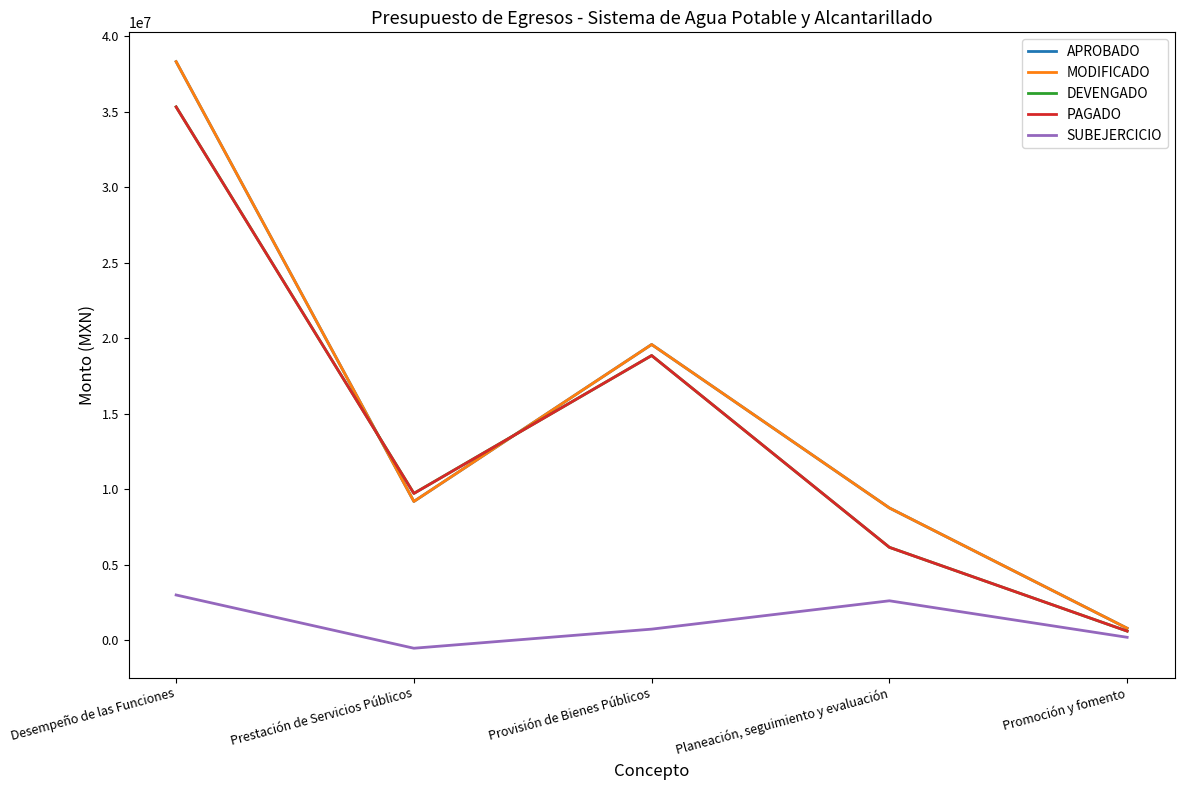

Is this an area chart (filled region under the line)?

No